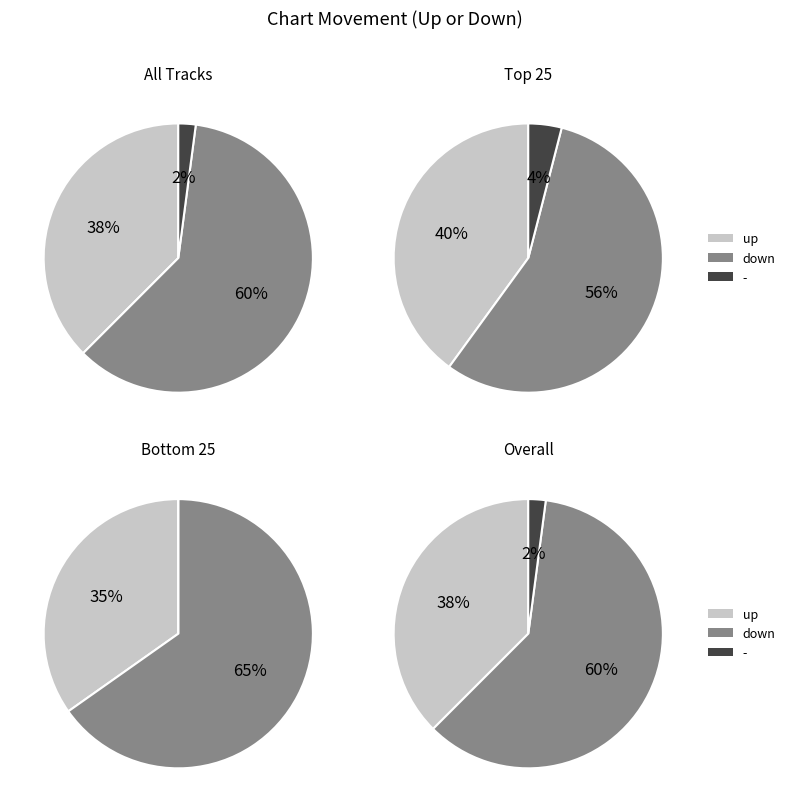

To the nearest percent, what is the average slice percentage?

33%